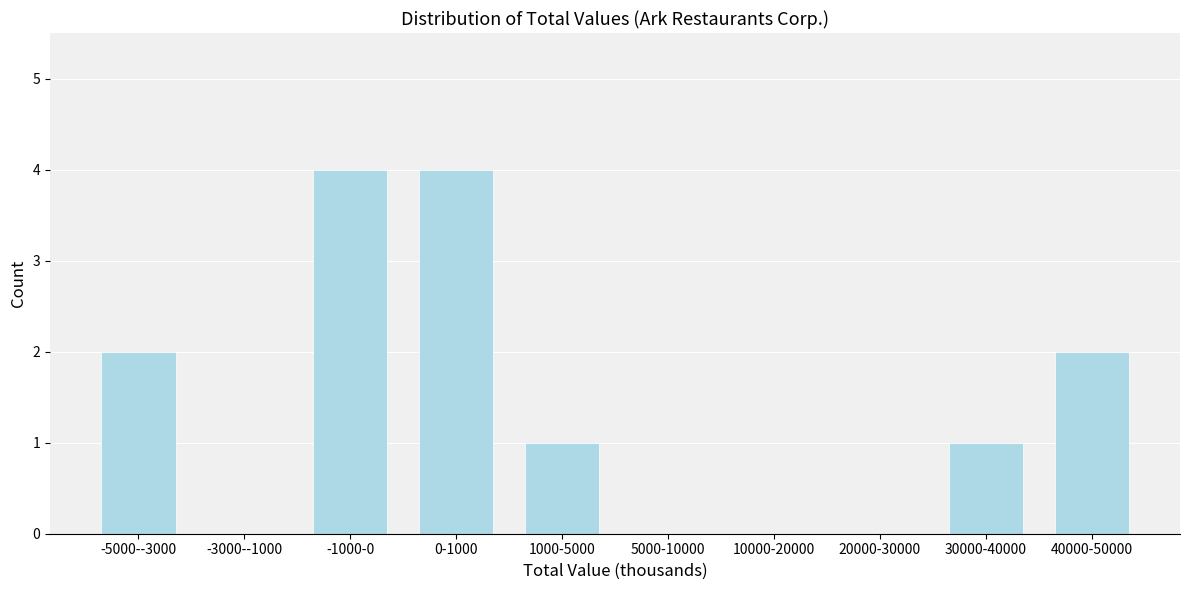

Reading left to right, extract all data points from this chart.

-5000--3000=2	-3000--1000=0	-1000-0=4	0-1000=4	1000-5000=1	5000-10000=0	10000-20000=0	20000-30000=0	30000-40000=1	40000-50000=2